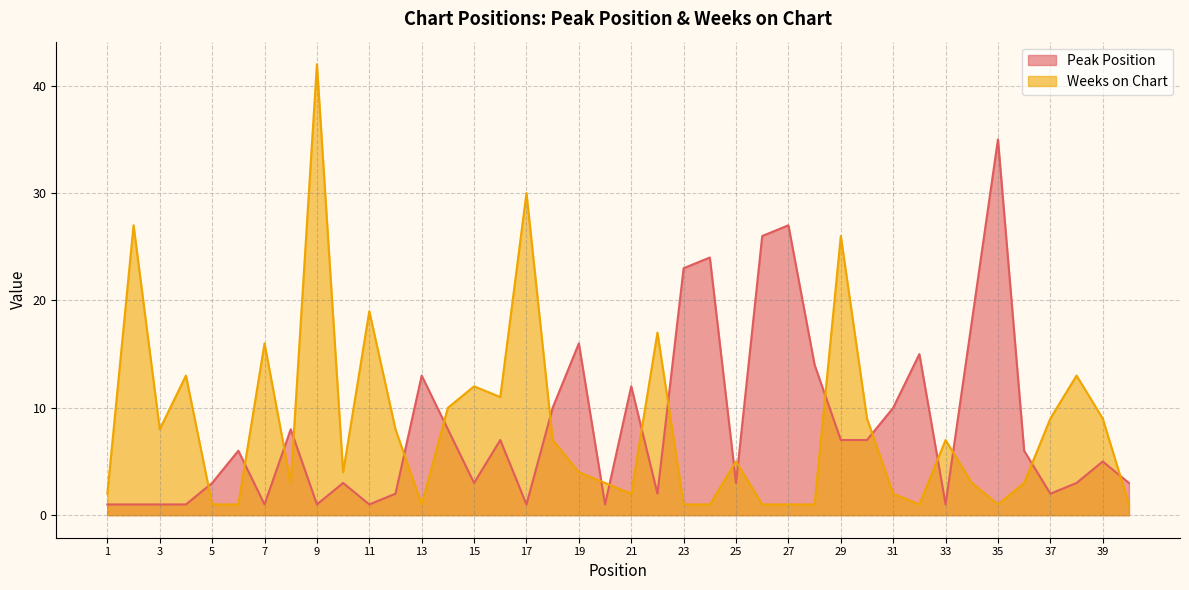

What is the difference between the highest and lowest values at 34?

15